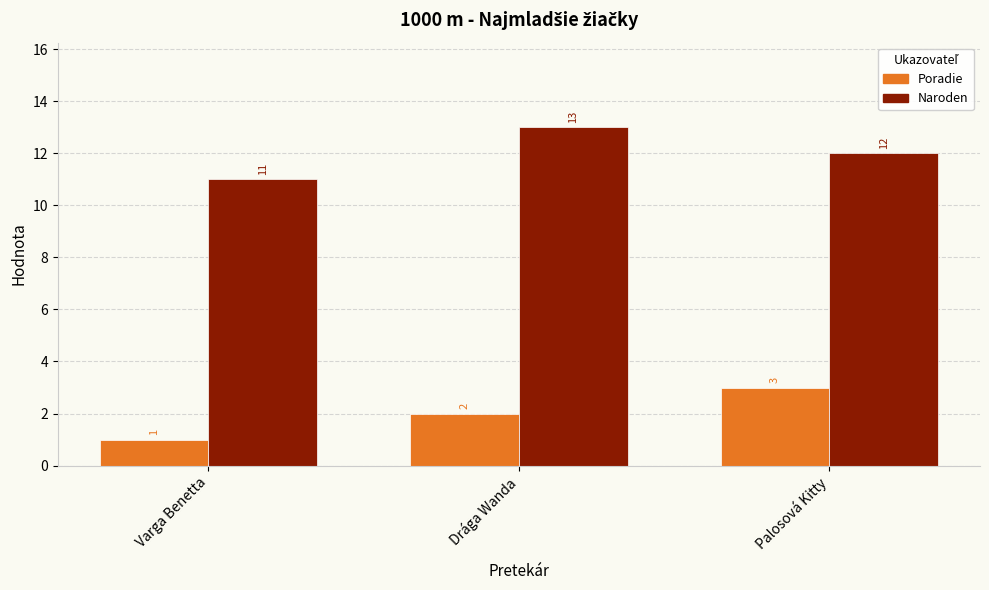

How many data points does each series have?

3